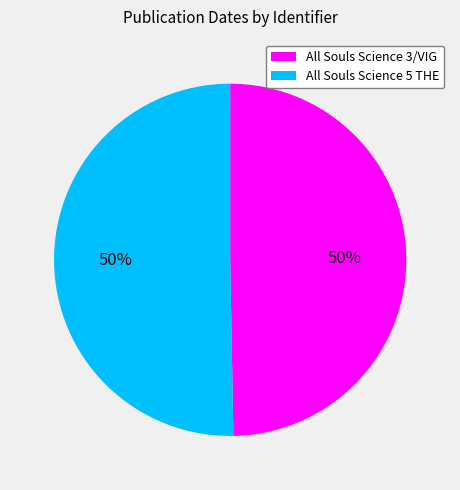

What is the ratio of the value at All Souls Science 5 THE to the value at All Souls Science 3/VIG?

1.0